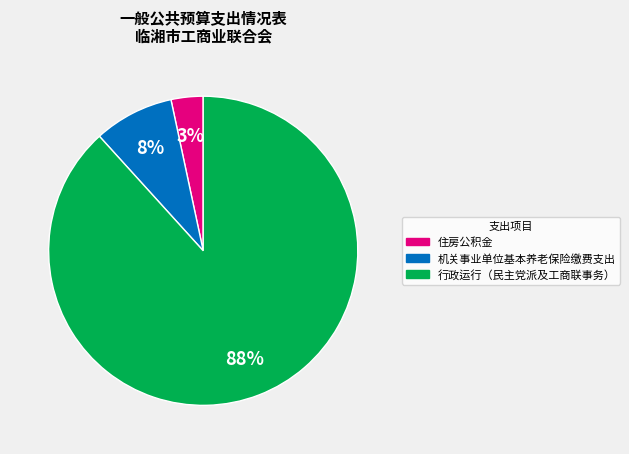

True or false: 机关事业单位基本养老保险缴费支出 accounts for 23% of the total.

False